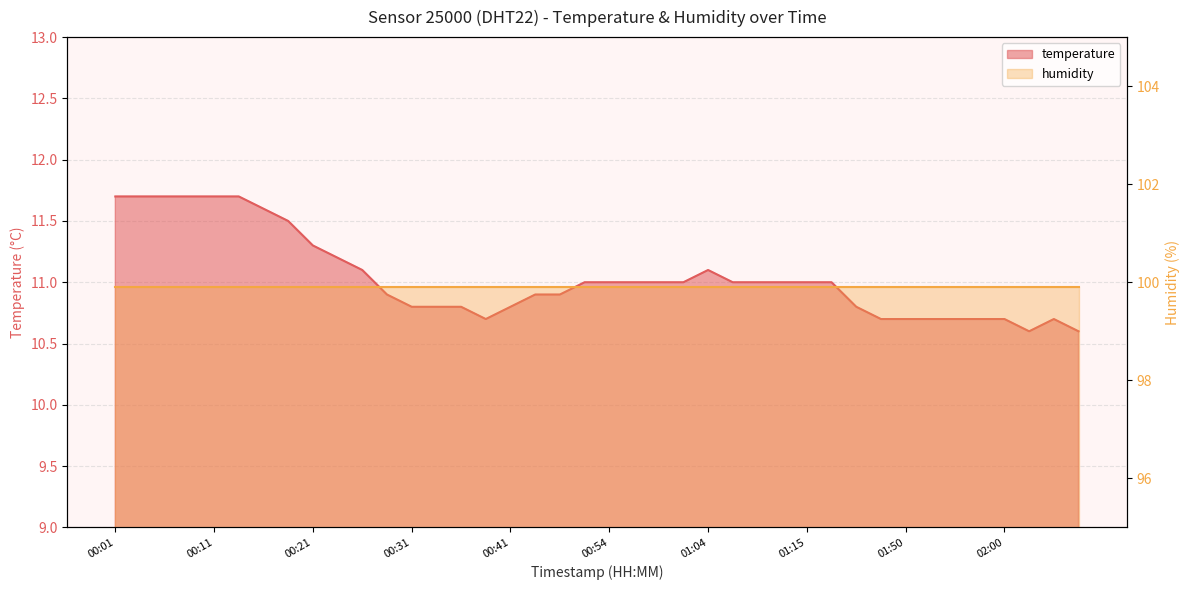

Reading left to right, what are all the values shown in this chart?

00:01=11.7	00:04=11.7	00:06=11.7	00:09=11.7	00:11=11.7	00:14=11.7	00:16=11.6	00:19=11.5	00:21=11.3	00:23=11.2	00:26=11.1	00:28=10.9	00:31=10.8	00:33=10.8	00:36=10.8	00:38=10.7	00:41=10.8	00:43=10.9	00:49=10.9	00:51=11.0	00:54=11.0	00:56=11.0	00:59=11.0	01:01=11.0	01:04=11.1	01:06=11.0	01:09=11.0	01:12=11.0	01:15=11.0	01:17=11.0	01:31=10.8	01:47=10.7	01:50=10.7	01:52=10.7	01:55=10.7	01:57=10.7	02:00=10.7	02:03=10.6	02:05=10.7	02:11=10.6